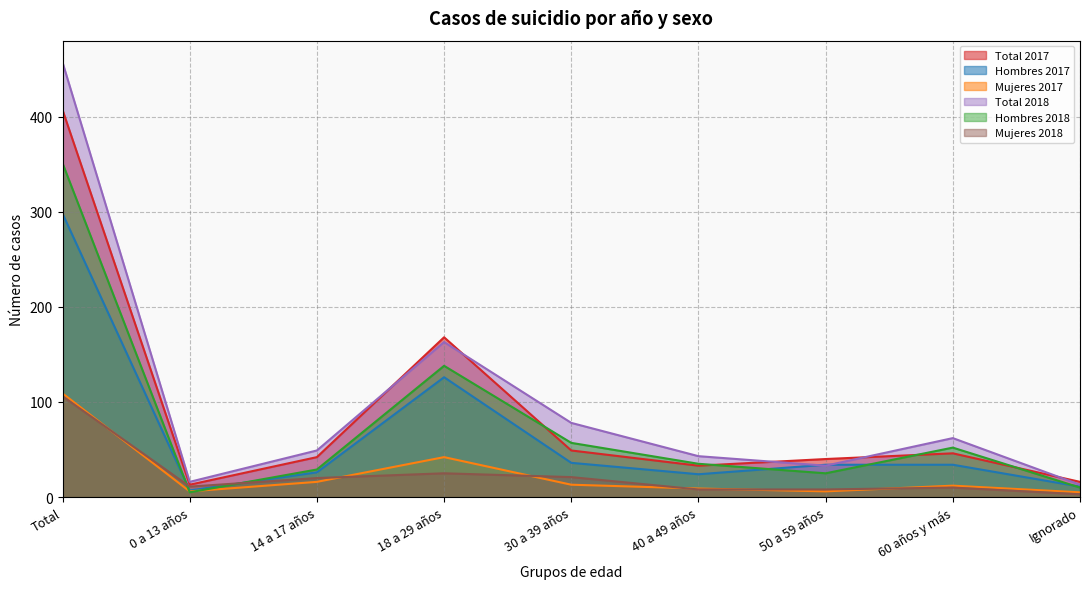

What is the label of the 4th point from the left?

18 a 29 años